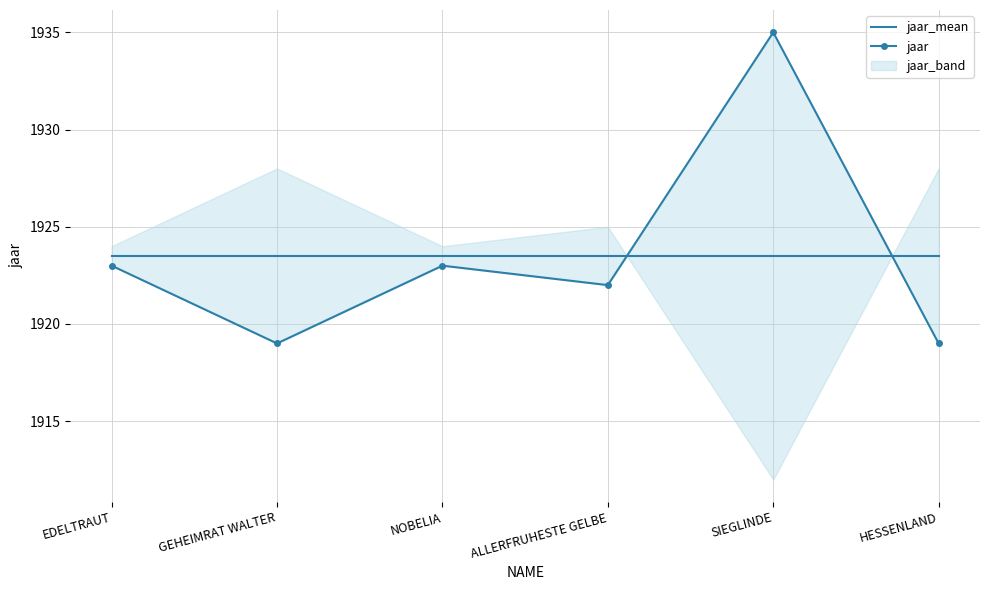

At which label is jaar_mean closest to 1923?

EDELTRAUT